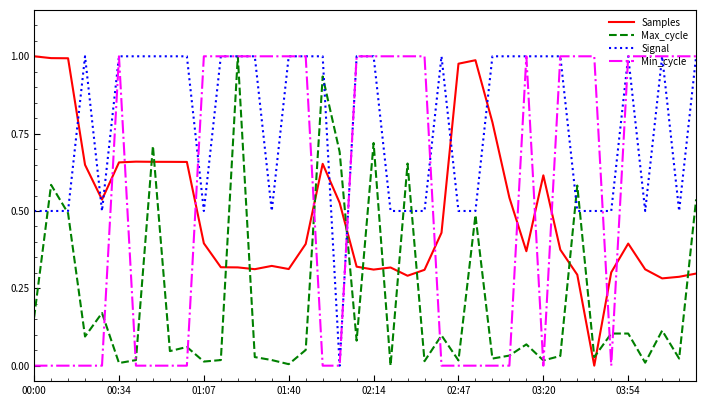

How many lines are shown in the chart?

4